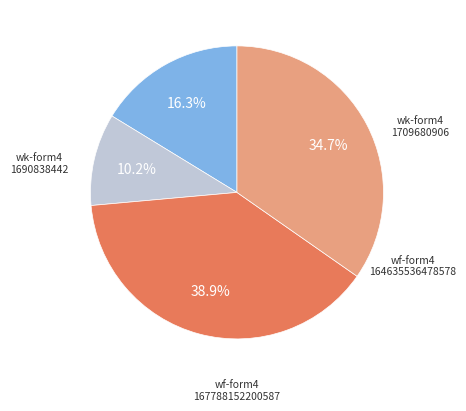

Is there any slice that represents more than half of the pie?

No